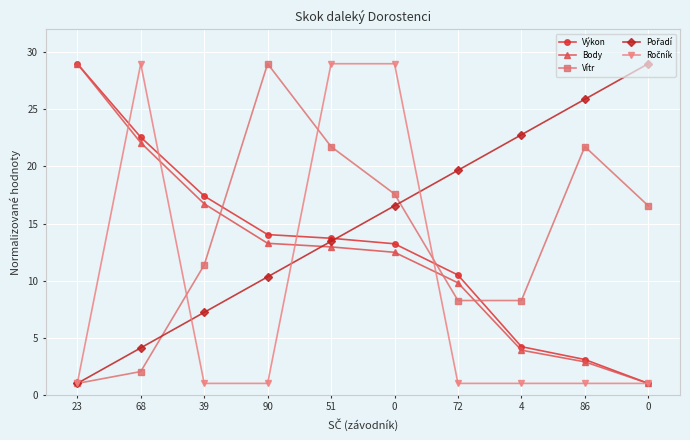

Is it true that Výkon equals 5.4 at 68?

False